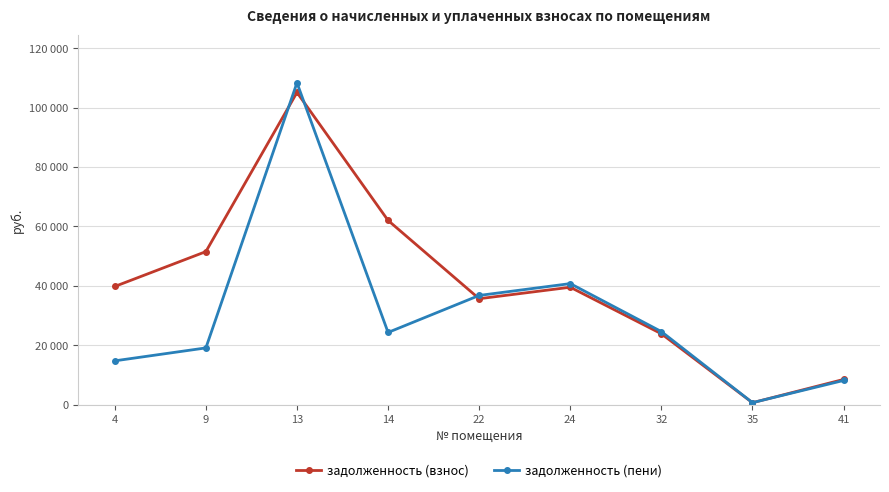

Is this an area chart (filled region under the line)?

No